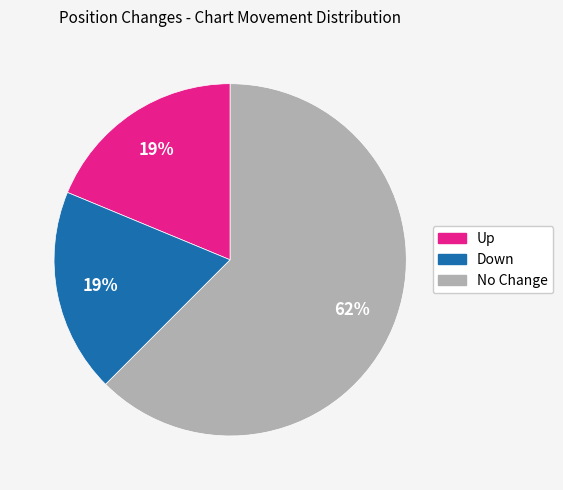

Does any single category account for the majority?

Yes